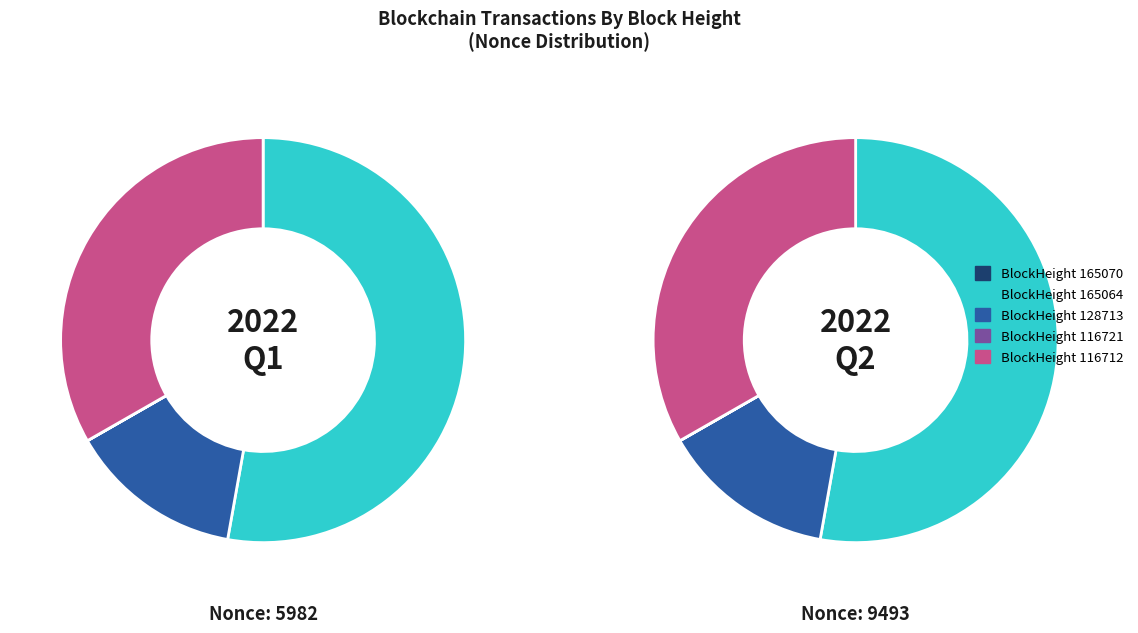

What is the largest slice in the pie chart?

165064